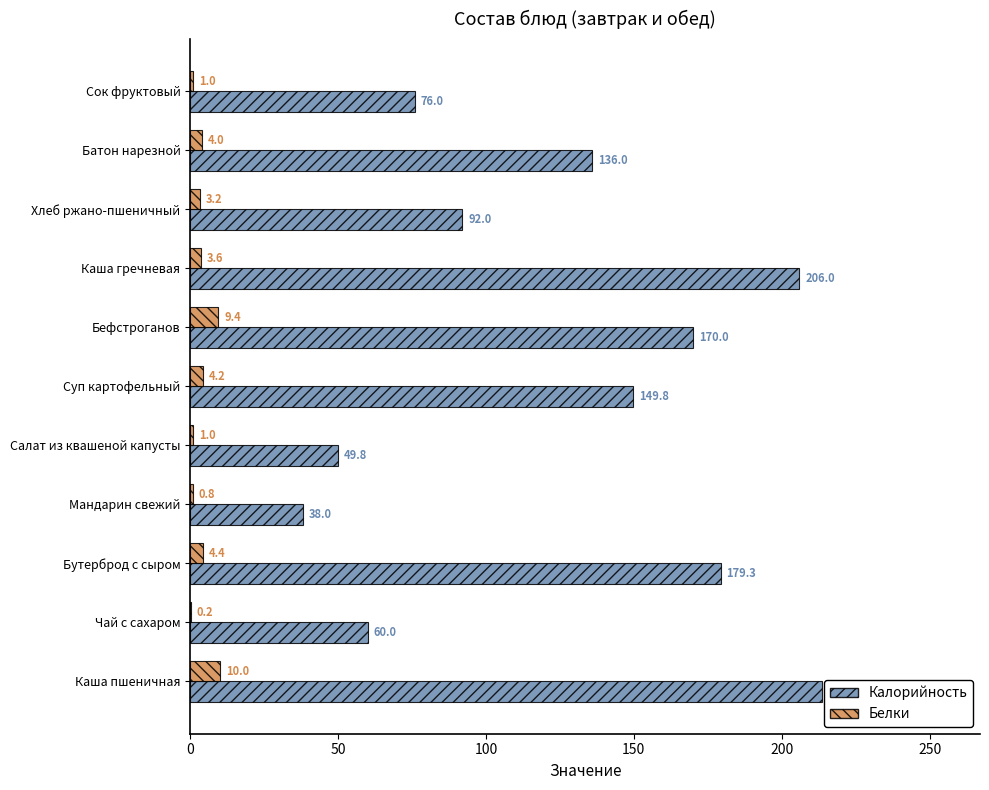

Between Бутерброд с сыром and Батон нарезной, which series saw the biggest shift?

Калорийность